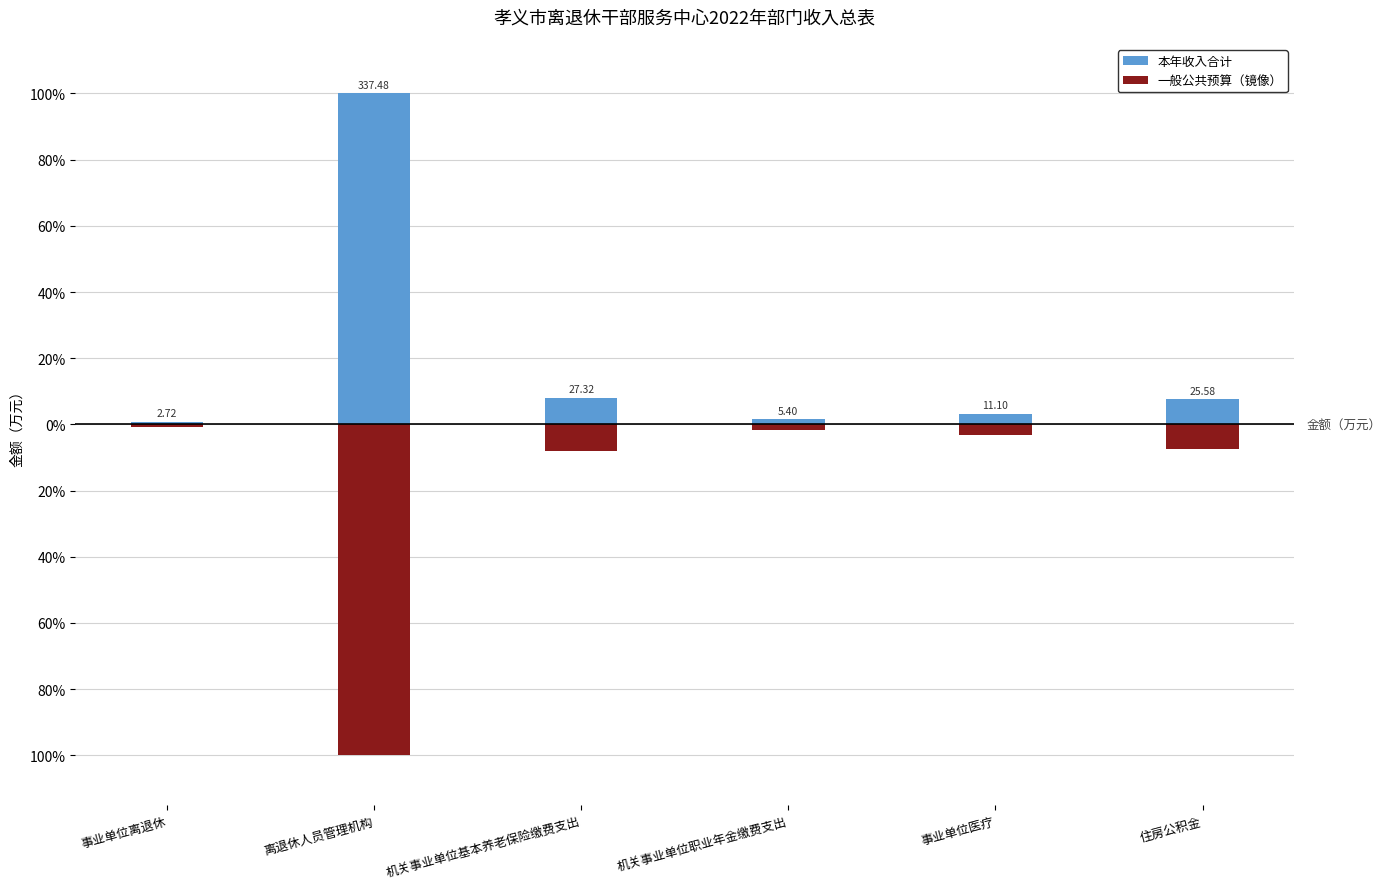

What is the label of the 5th bar from the left?

事业单位医疗